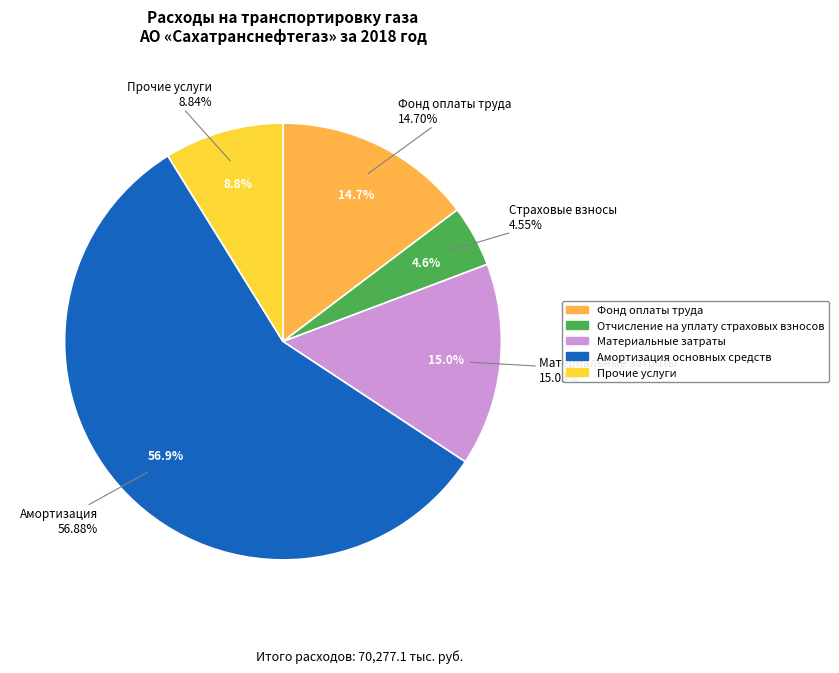

How many slices are in this pie chart?

5